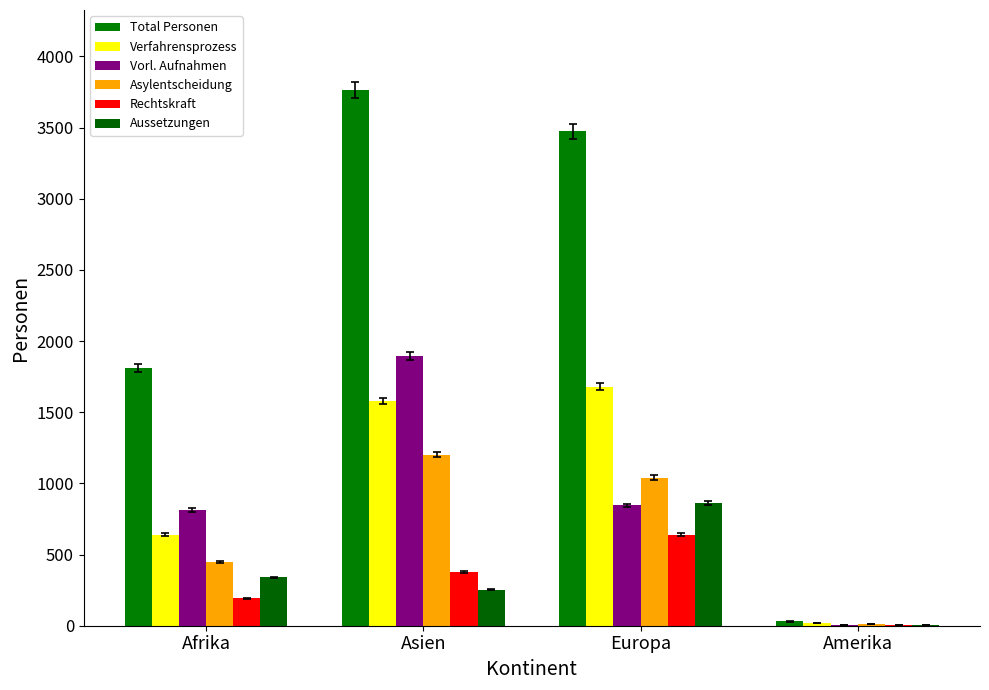

Which series has the largest range (max minus min)?

Total Personen